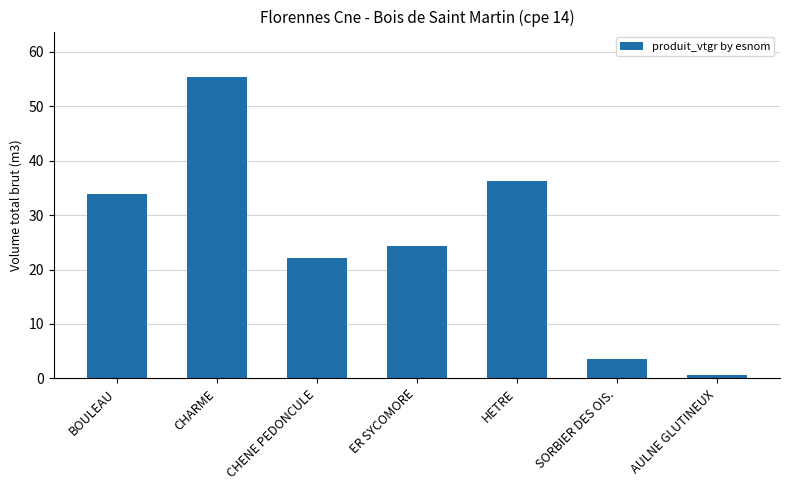

What is the label of the 3rd bar from the left?

CHENE PEDONCULE